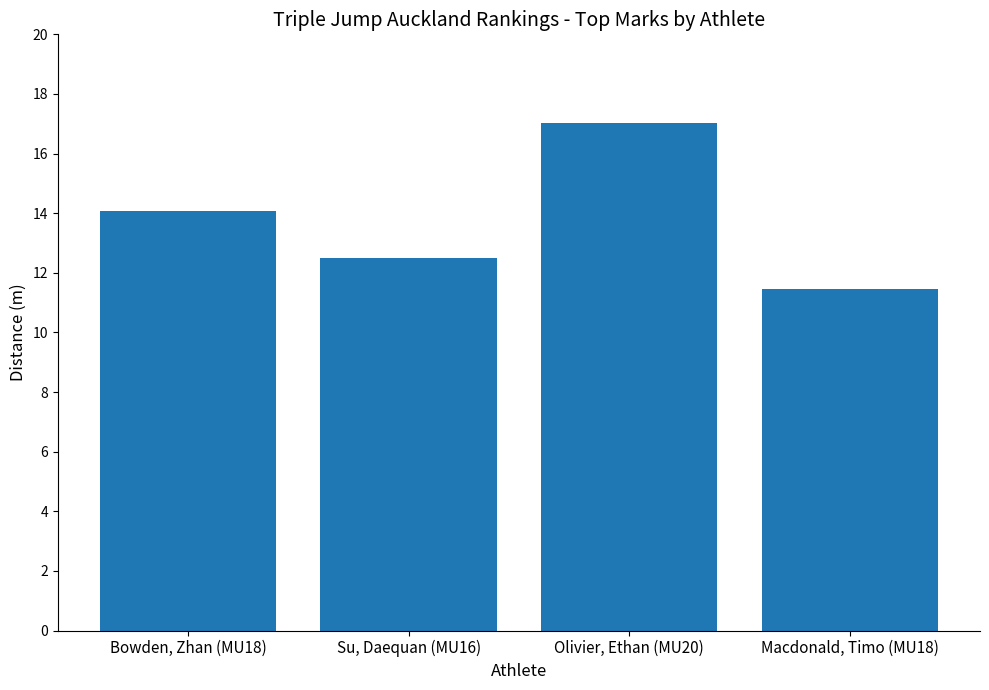

Which has a higher value, Olivier, Ethan (MU20) or Bowden, Zhan (MU18)?

Olivier, Ethan (MU20)